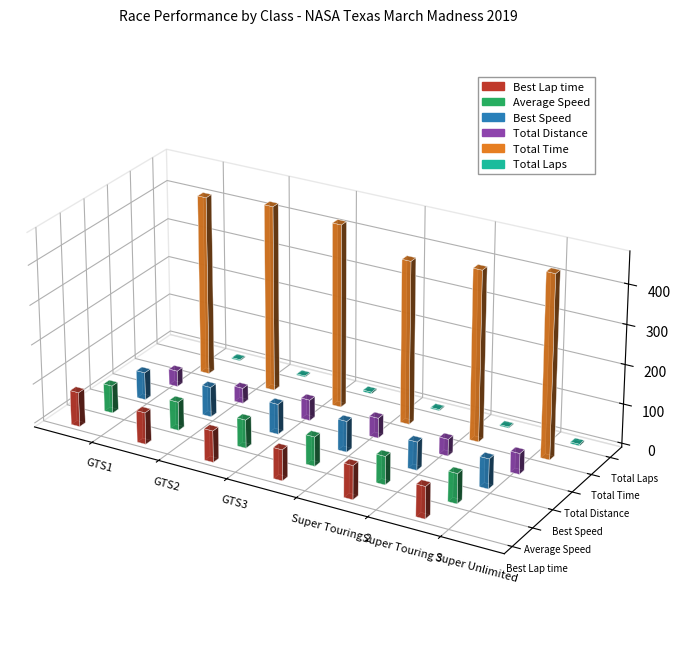

At GTS3, list the series in order from largest to smallest.

Total Time, Best Lap time, Best Speed, Average Speed, Total Distance, Total Laps